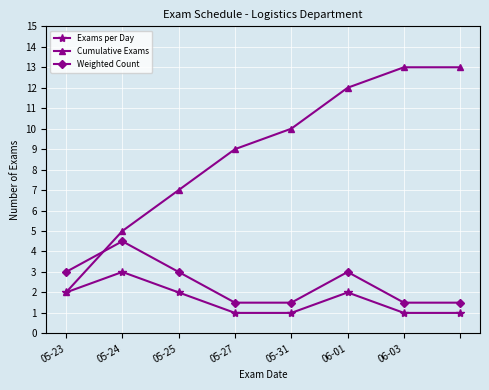

True or false: Exams per Day and Weighted Count cross at least once.

False